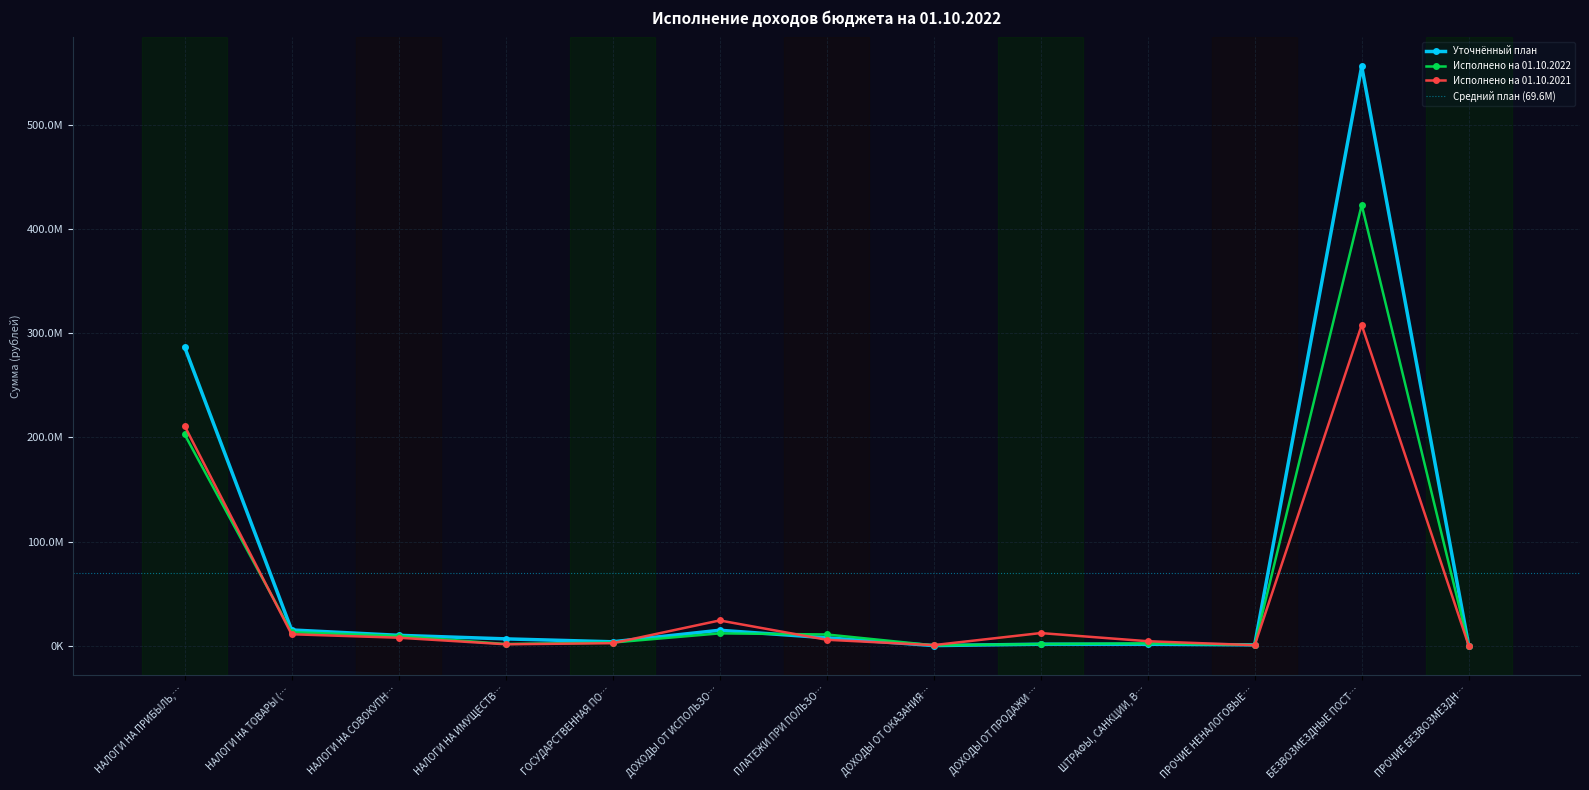

Where is the first local minimum for Исполнено на 01.10.2021?

НАЛОГИ НА ИМУЩЕСТВ…